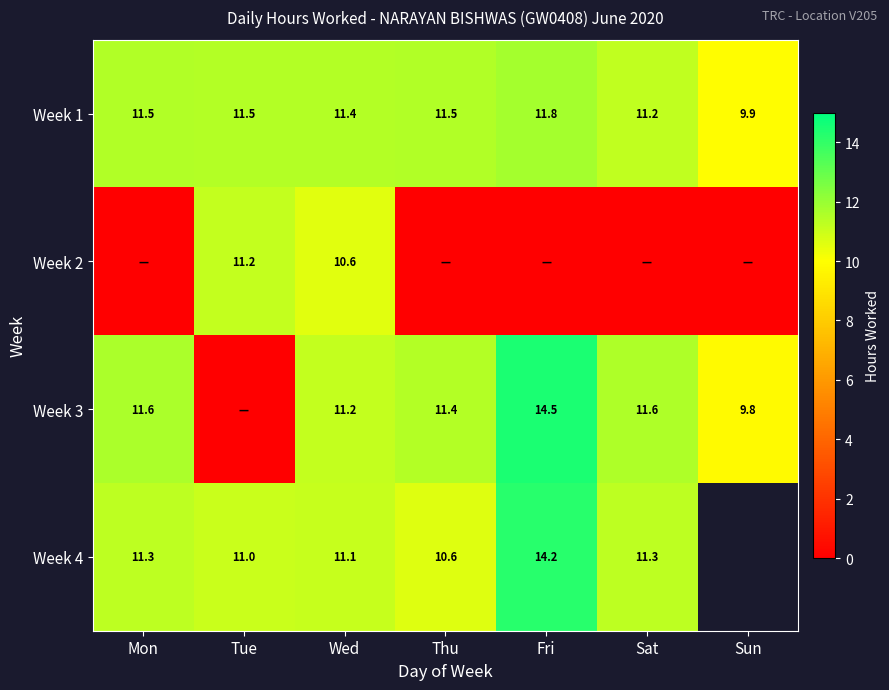

Where does the Week 1 series first go above 11?

Mon